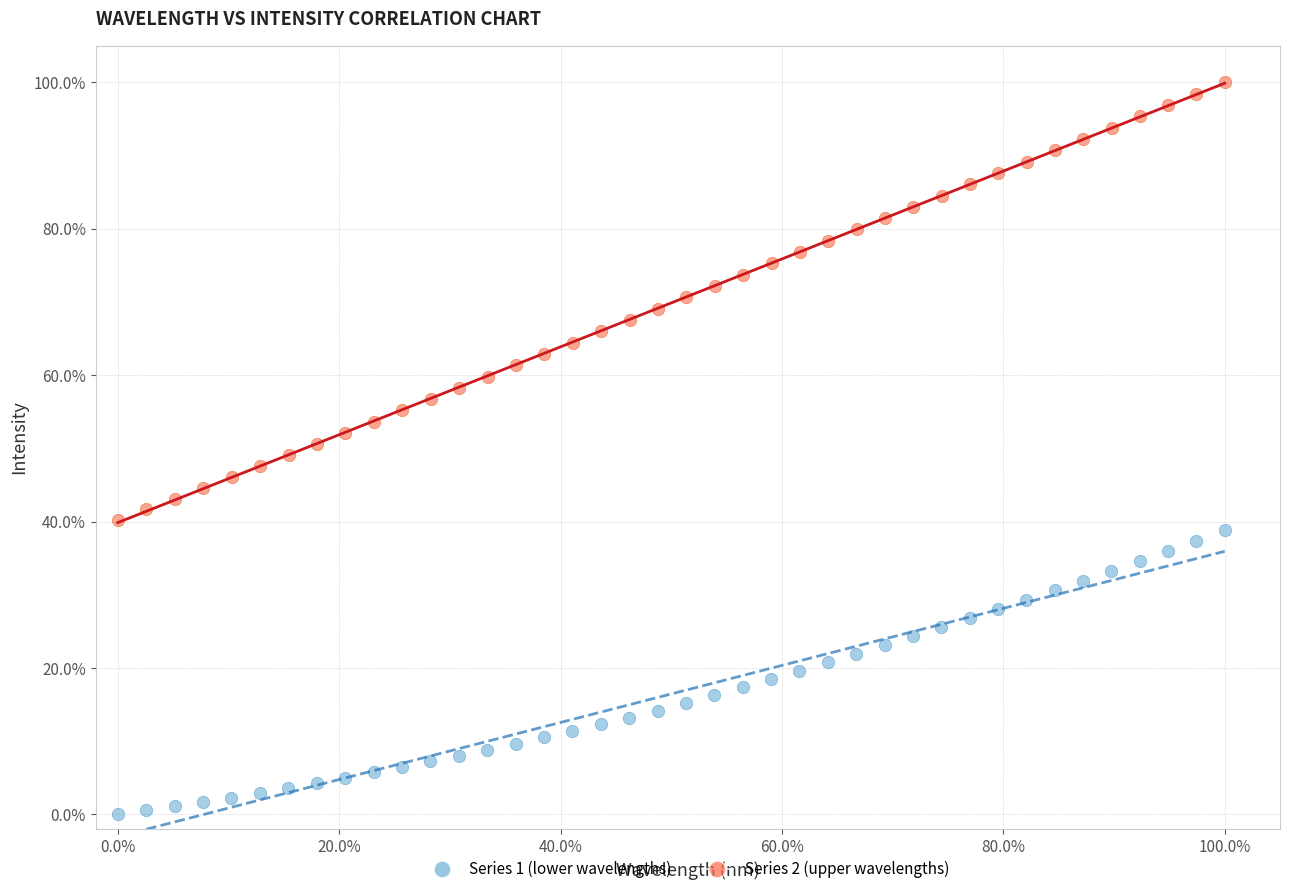

Which series reaches the maximum Y coordinate?

Series 2 (upper wavelengths)